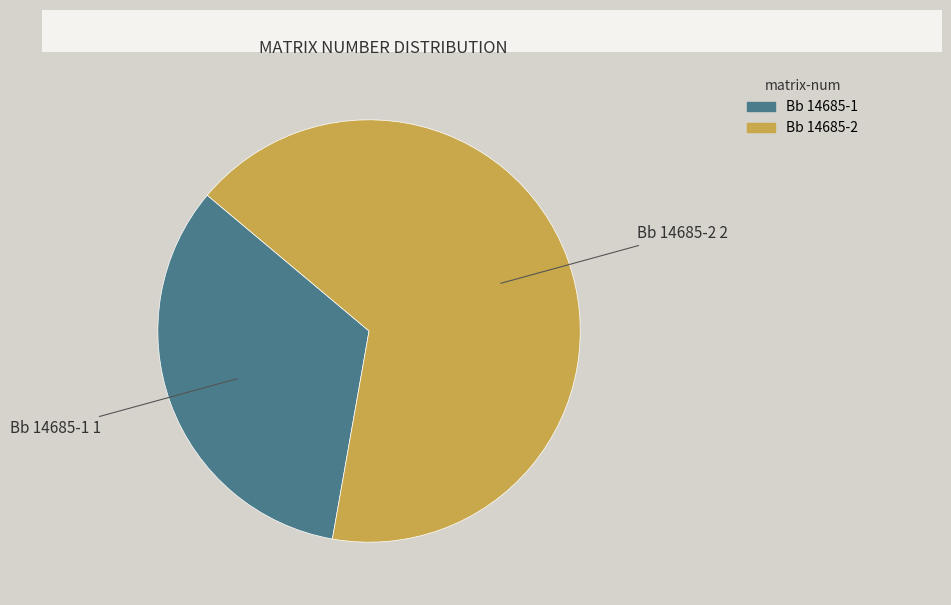

Which has a higher value, Bb 14685-2 or Bb 14685-1?

Bb 14685-2